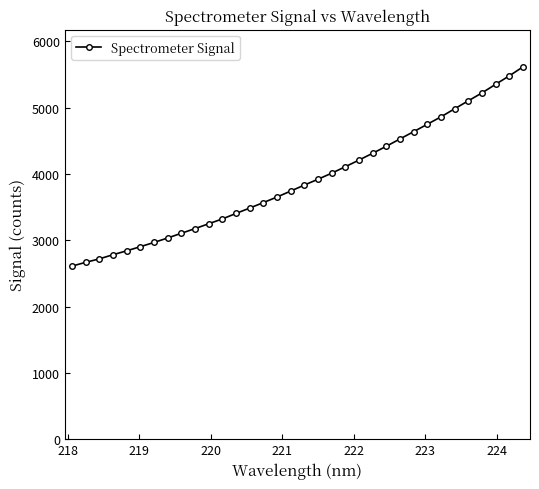

What is the sum of all values?

132602.7